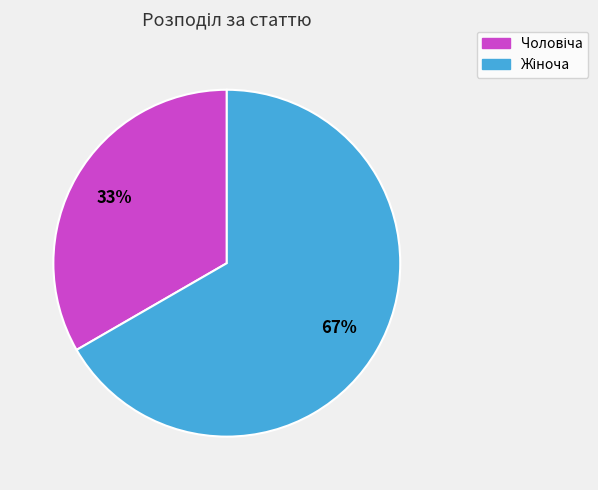

Is there any slice that represents more than half of the pie?

Yes